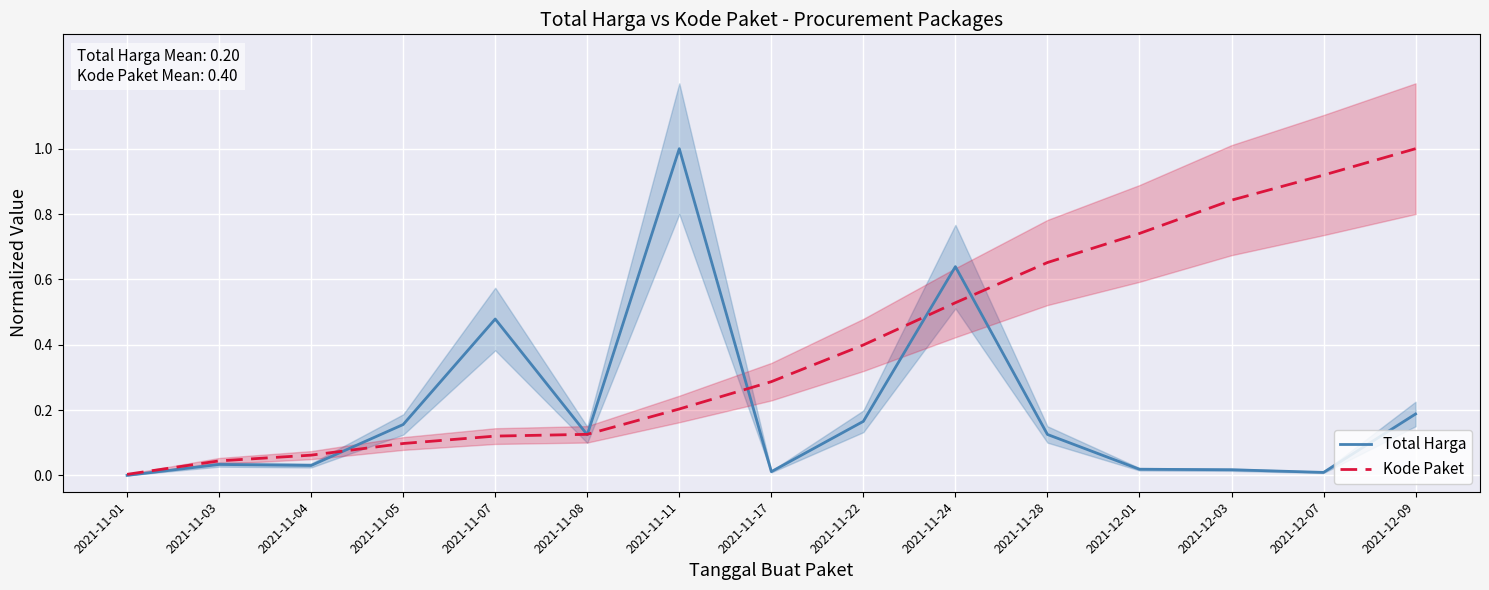

Which series has the largest total across all categories?

Kode Paket